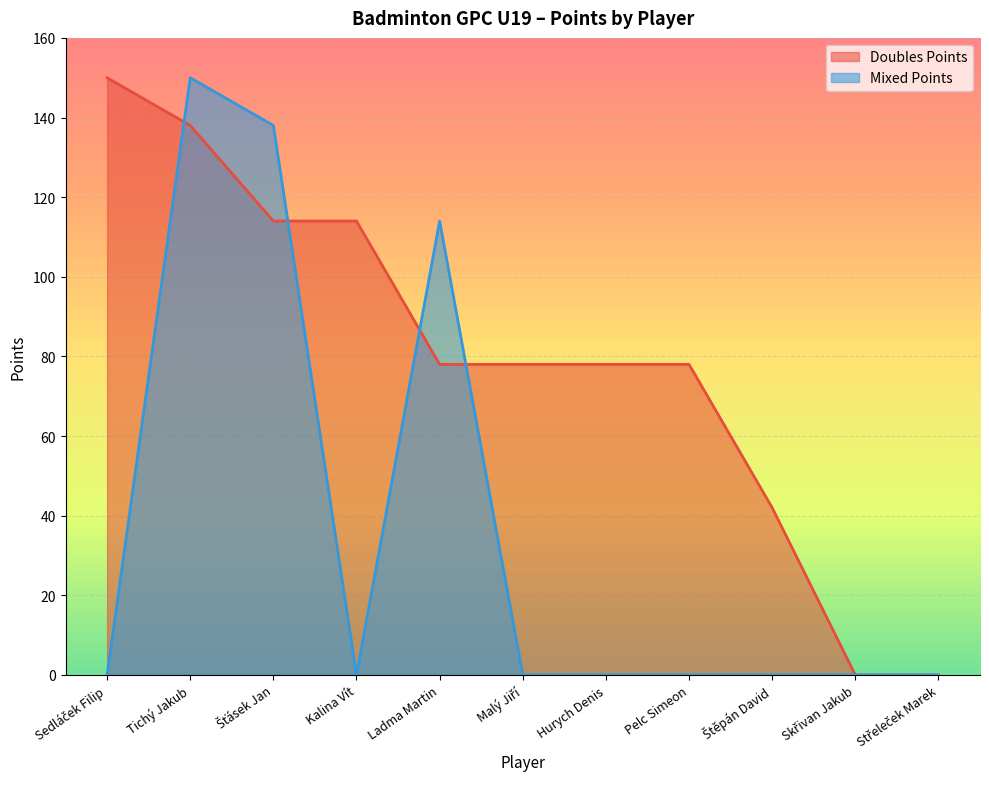

At Tichý Jakub, list the series in order from smallest to largest.

Doubles Points, Mixed Points